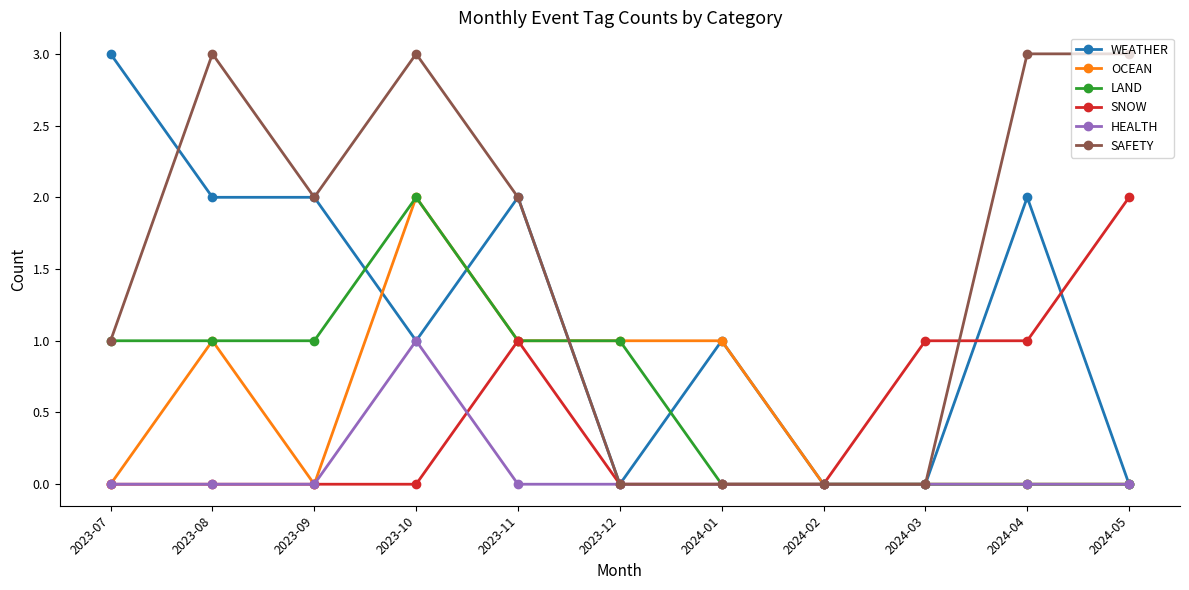

What value does the WEATHER series have at 2023-09?

2